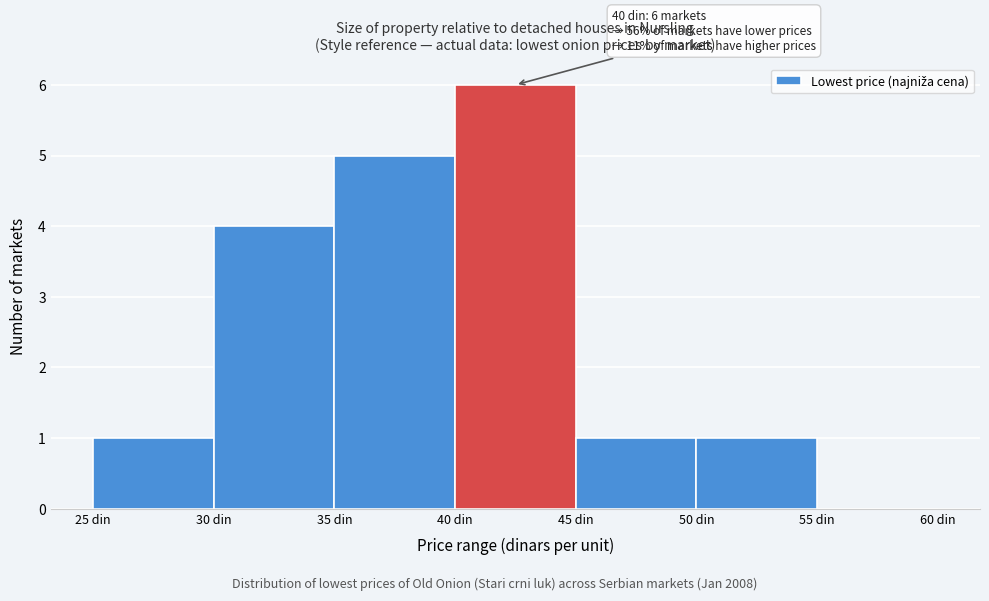

Over which range of the x-axis is the bar tallest?

40 to 45